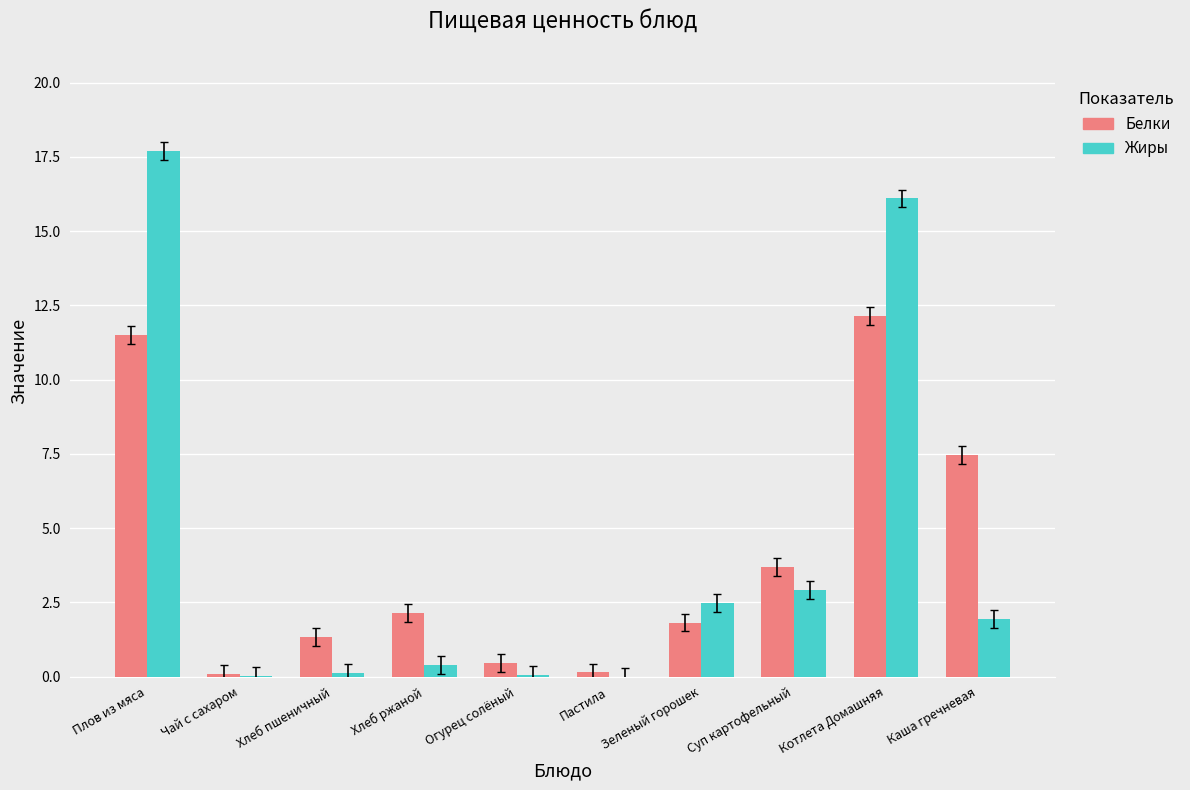

What is the sum of all Жиры values?

41.7